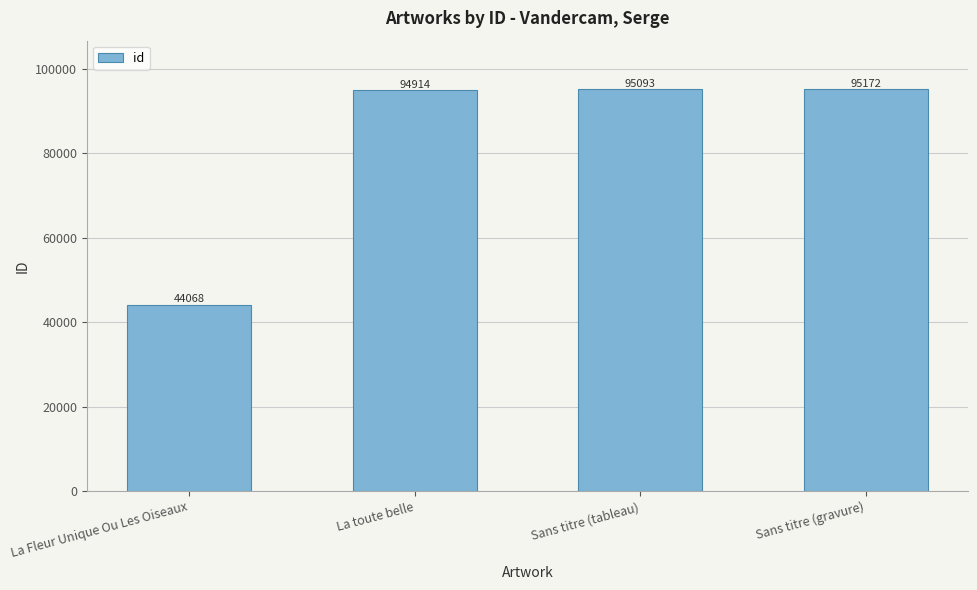

List the labels in order of value, largest first.

Sans titre (gravure), Sans titre (tableau), La toute belle, La Fleur Unique Ou Les Oiseaux